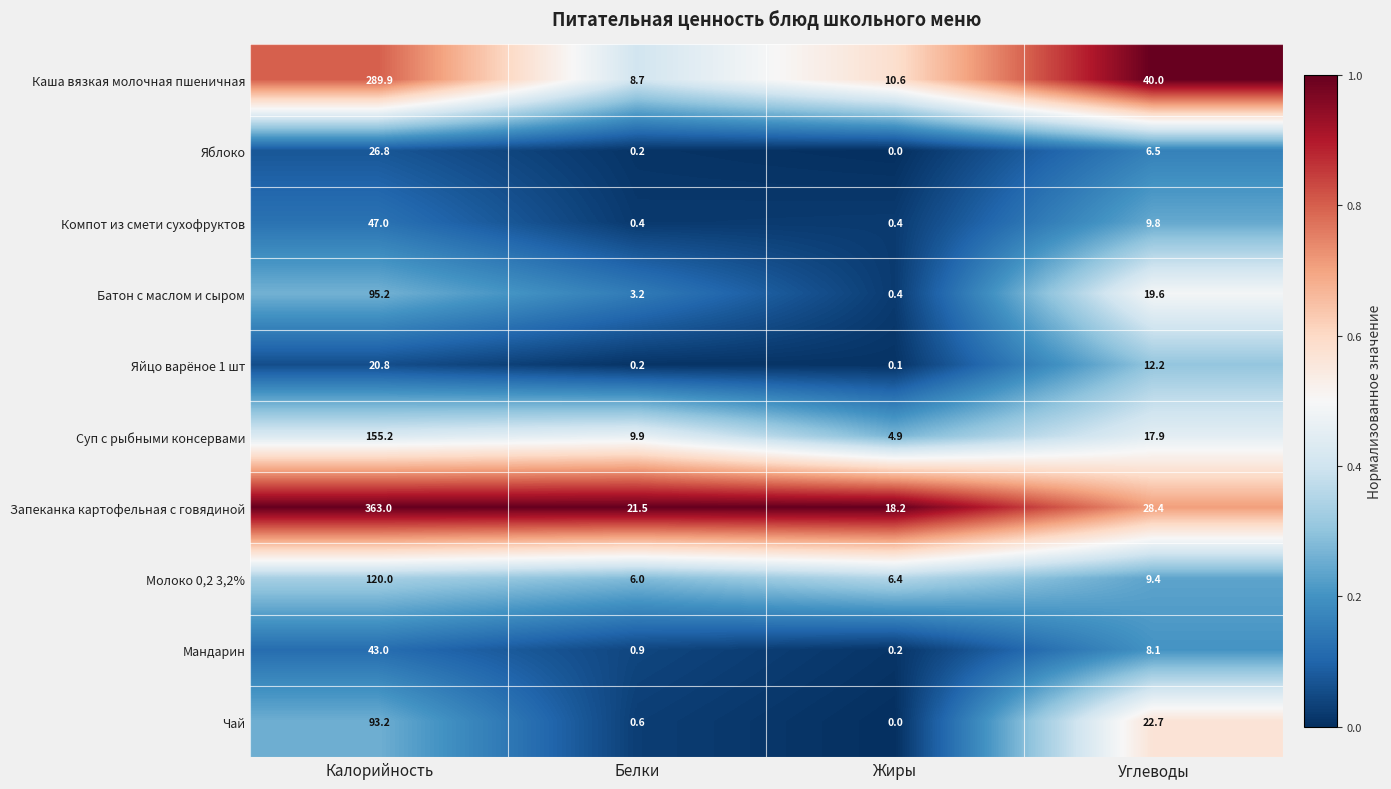

What is the sum of all Суп с рыбными консервами values?

187.9